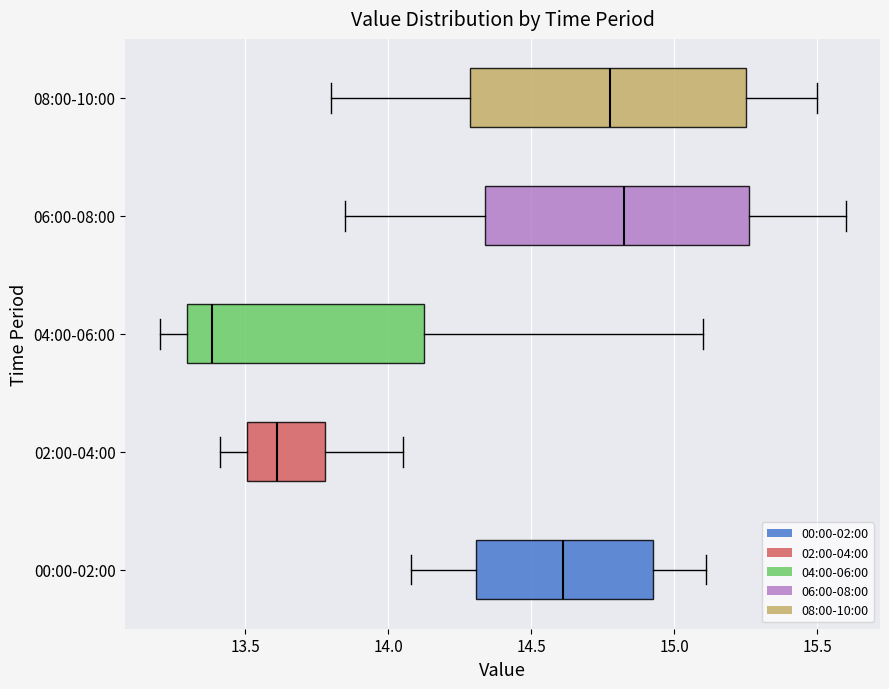

Where does the median line of the box for 06:00-08:00 sit on the x-axis? The values are not printed on the chart, so give them approximately, as read against the axis.

14.85